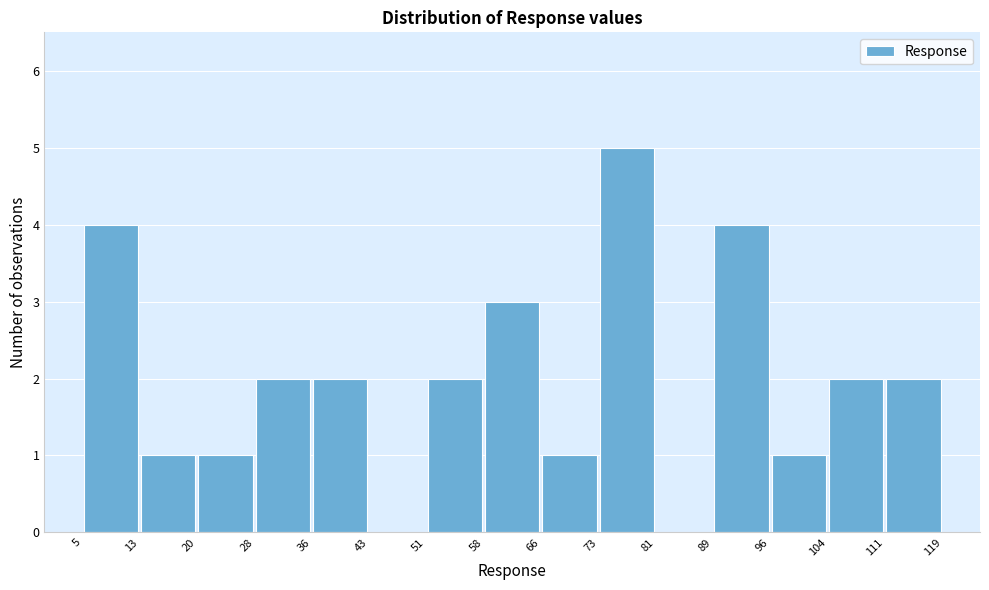

Reading left to right, transcribe this chart: for each bar, give the range it covers on the x-axis and its height. The values are not printed on the chart, so give them approximately, as read against the axis.

5 to 13: 4
13 to 20: 1
20 to 28: 1
28 to 36: 2
36 to 43: 2
43 to 51: 0
51 to 58: 2
58 to 66: 3
66 to 73: 1
73 to 81: 5
81 to 89: 0
89 to 96: 4
96 to 104: 1
104 to 111: 2
111 to 119: 2